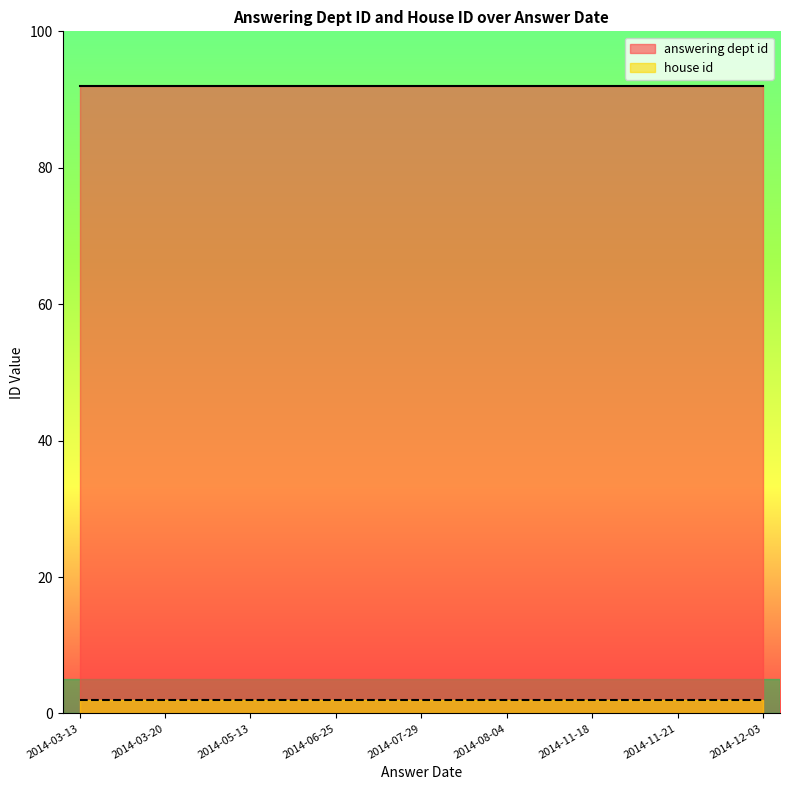

Rank the series by their average value, from lowest to highest.

house id, answering dept id